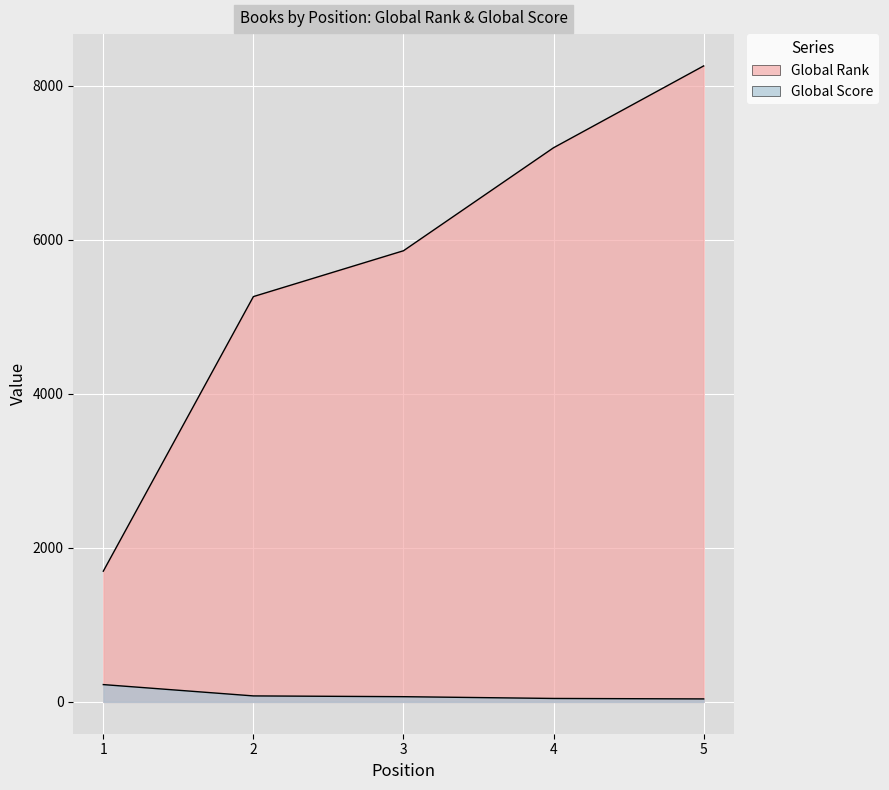

Which series has the largest total across all categories?

Global Rank